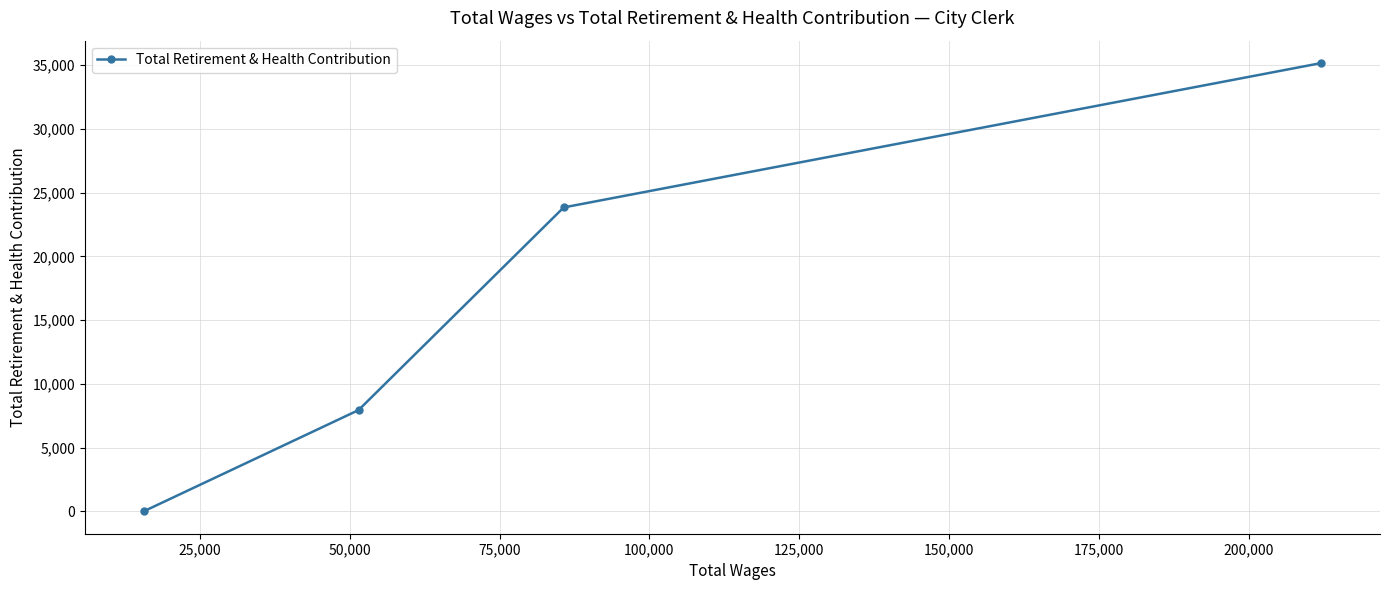

What is the difference between the maximum and second lowest values?

27222